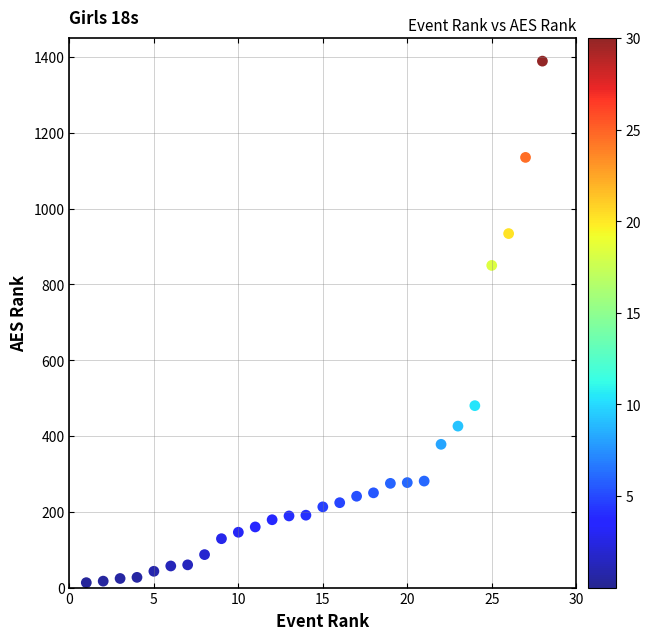

What Y value in the scatter plot is closest to 701?

850